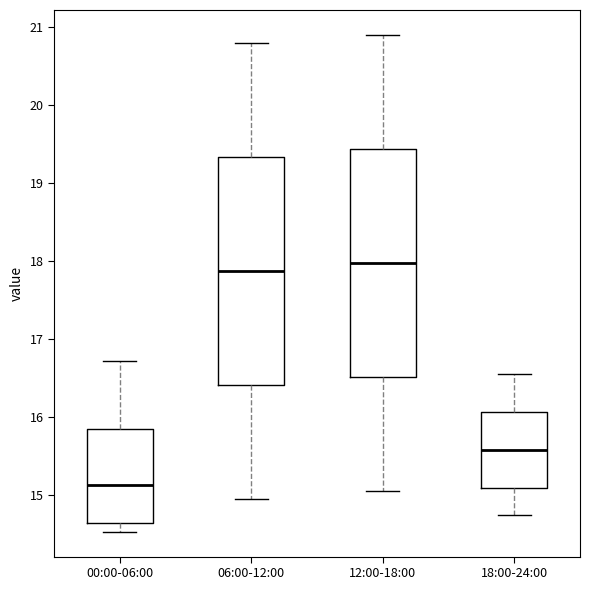

Reading left to right, read every box against the y-axis: the position of its median line, the range the box covers, and the ends of its whiskers. The values are not printed on the chart, so give them approximately, as read against the axis.

00:00-06:00: median 15.1, box 14.6 to 15.8, whiskers 14.5 to 16.7
06:00-12:00: median 17.9, box 16.4 to 19.3, whiskers 15.0 to 20.8
12:00-18:00: median 18.0, box 16.5 to 19.4, whiskers 15.1 to 20.9
18:00-24:00: median 15.6, box 15.1 to 16.1, whiskers 14.8 to 16.6